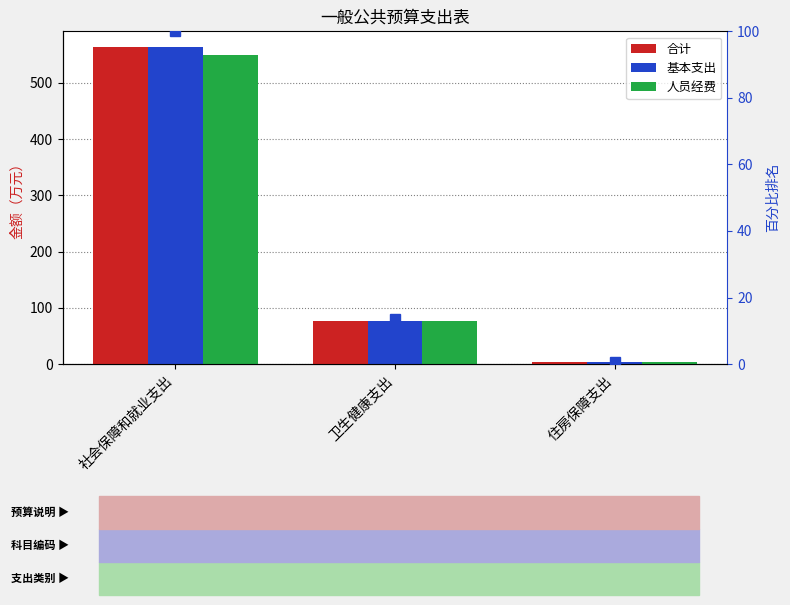

Rank the series at 卫生健康支出 from highest to lowest value.

合计, 基本支出, 人员经费, 百分比排名